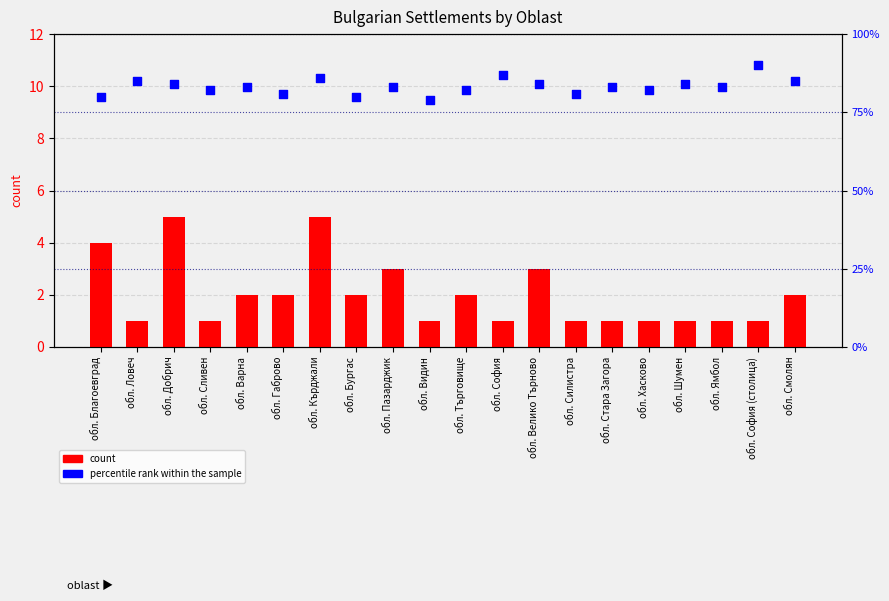

Which series has the widest spread of Y values?

percentile rank within the sample